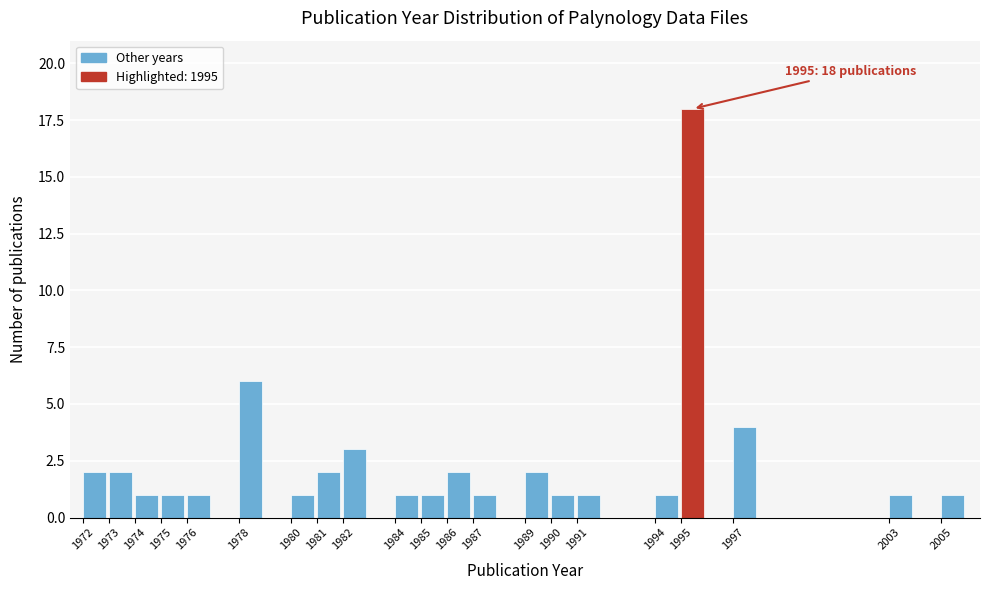

Which range on the x-axis has the tallest bar?

1995 to 1996